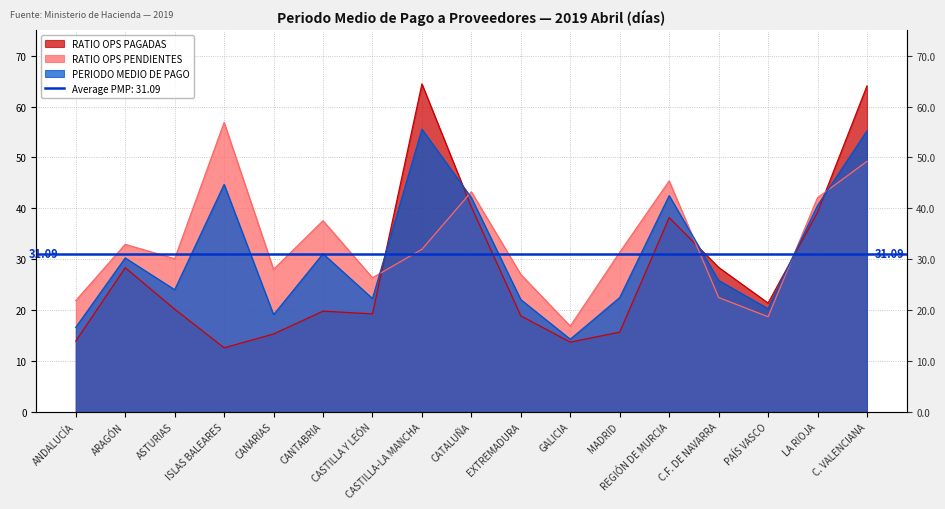

List the series in order of their peak value, lowest first.

PERIODO MEDIO DE PAGO, RATIO OPS PENDIENTES, RATIO OPS PAGADAS